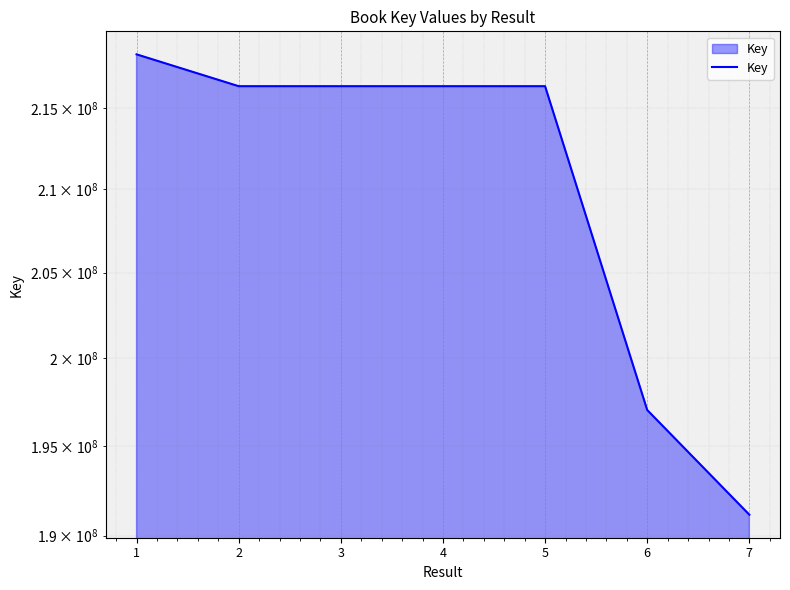

How many points are lower than both their immediate neighbors (excluding endpoints)?

1